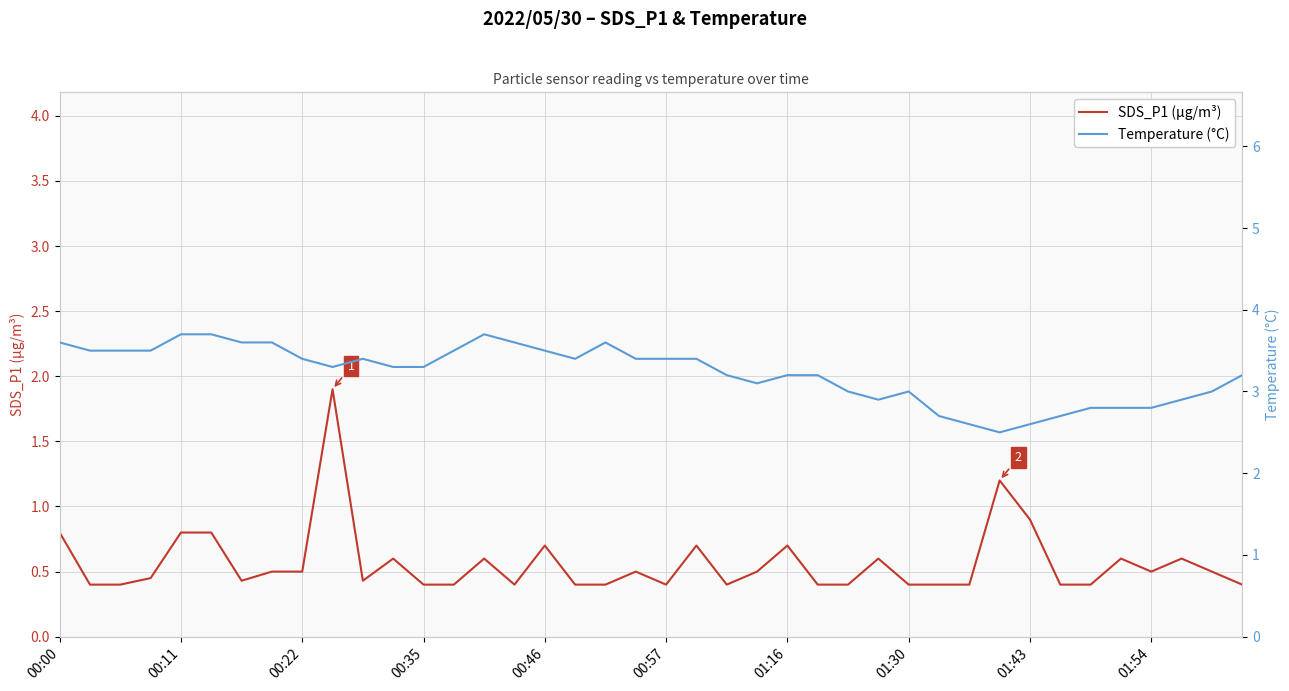

What is the lowest value of the SDS_P1 (µg/m³) series?

0.4